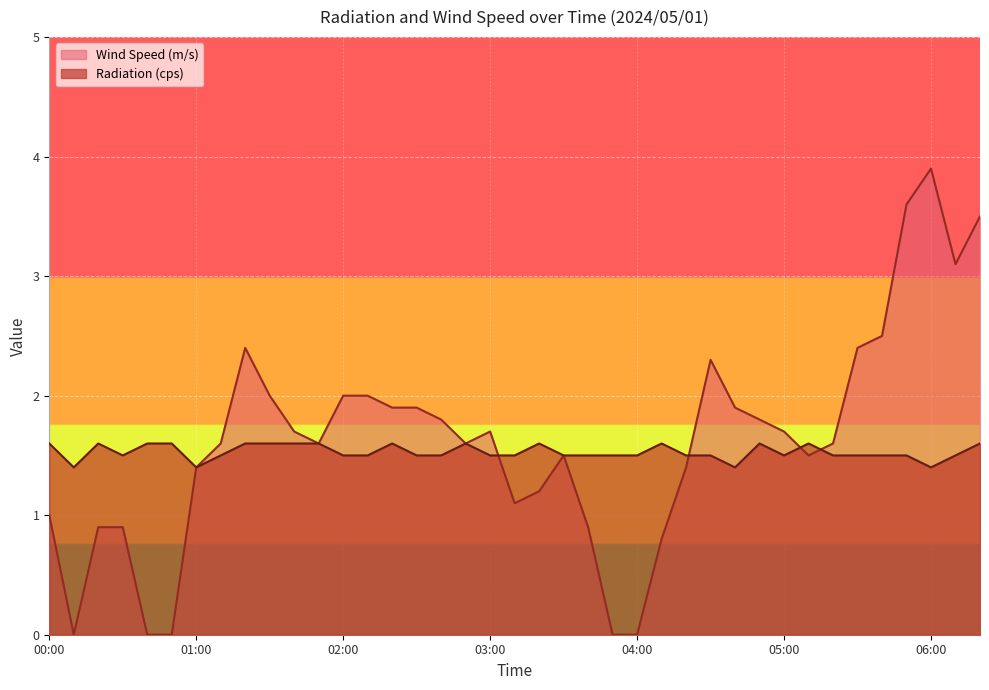

Reading left to right, list all the values displayed in this chart.

Radiation (cps): 00:00=1.6	00:10=1.4	00:20=1.6	00:30=1.5	00:40=1.6	00:50=1.6	01:00=1.4	01:10=1.5	01:20=1.6	01:30=1.6	01:40=1.6	01:50=1.6	02:00=1.5	02:10=1.5	02:20=1.6	02:30=1.5	02:40=1.5	02:50=1.6	03:00=1.5	03:10=1.5	03:20=1.6	03:30=1.5	03:40=1.5	03:50=1.5	04:00=1.5	04:10=1.6	04:20=1.5	04:30=1.5	04:40=1.4	04:50=1.6	05:00=1.5	05:10=1.6	05:20=1.5	05:30=1.5	05:40=1.5	05:50=1.5	06:00=1.4	06:10=1.5	06:20=1.6
Wind Speed (m/s): 00:00=1.0	00:10=0.0	00:20=0.9	00:30=0.9	00:40=0.0	00:50=0.0	01:00=1.4	01:10=1.6	01:20=2.4	01:30=2.0	01:40=1.7	01:50=1.6	02:00=2.0	02:10=2.0	02:20=1.9	02:30=1.9	02:40=1.8	02:50=1.6	03:00=1.7	03:10=1.1	03:20=1.2	03:30=1.5	03:40=0.9	03:50=0.0	04:00=0.0	04:10=0.8	04:20=1.4	04:30=2.3	04:40=1.9	04:50=1.8	05:00=1.7	05:10=1.5	05:20=1.6	05:30=2.4	05:40=2.5	05:50=3.6	06:00=3.9	06:10=3.1	06:20=3.5